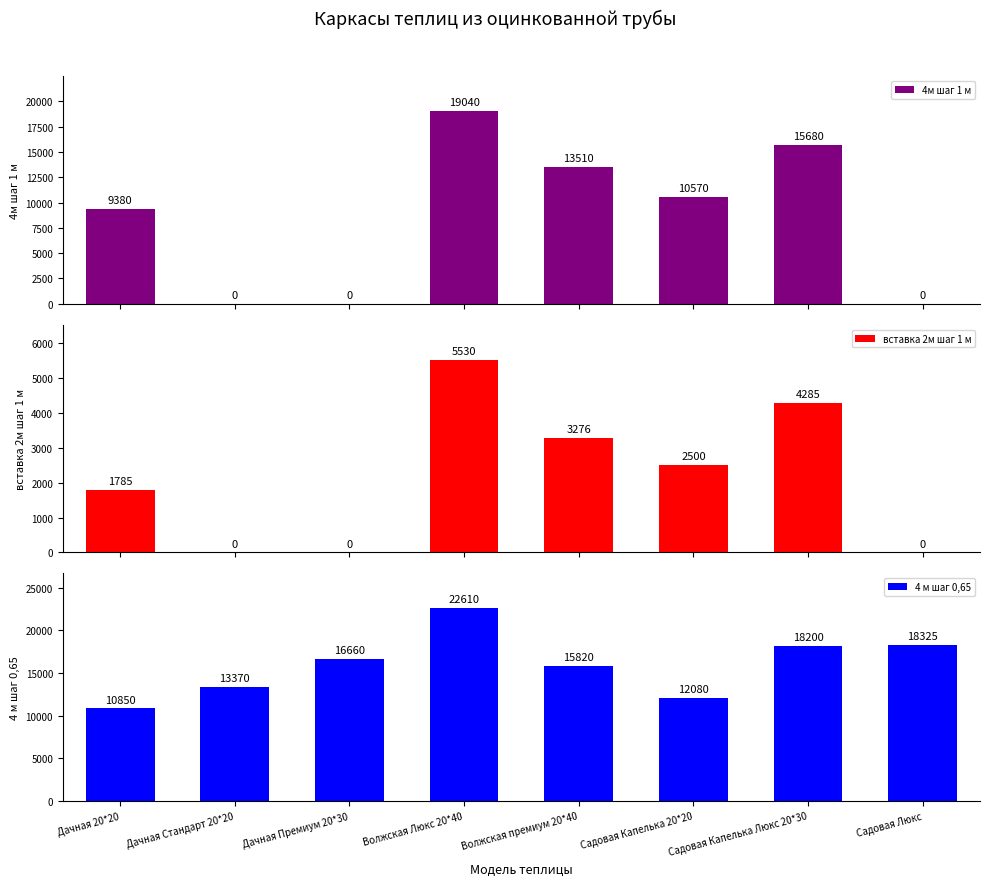

True or false: 4м шаг 1 м has a value of 0 at Дачная Стандарт 20*20.

True